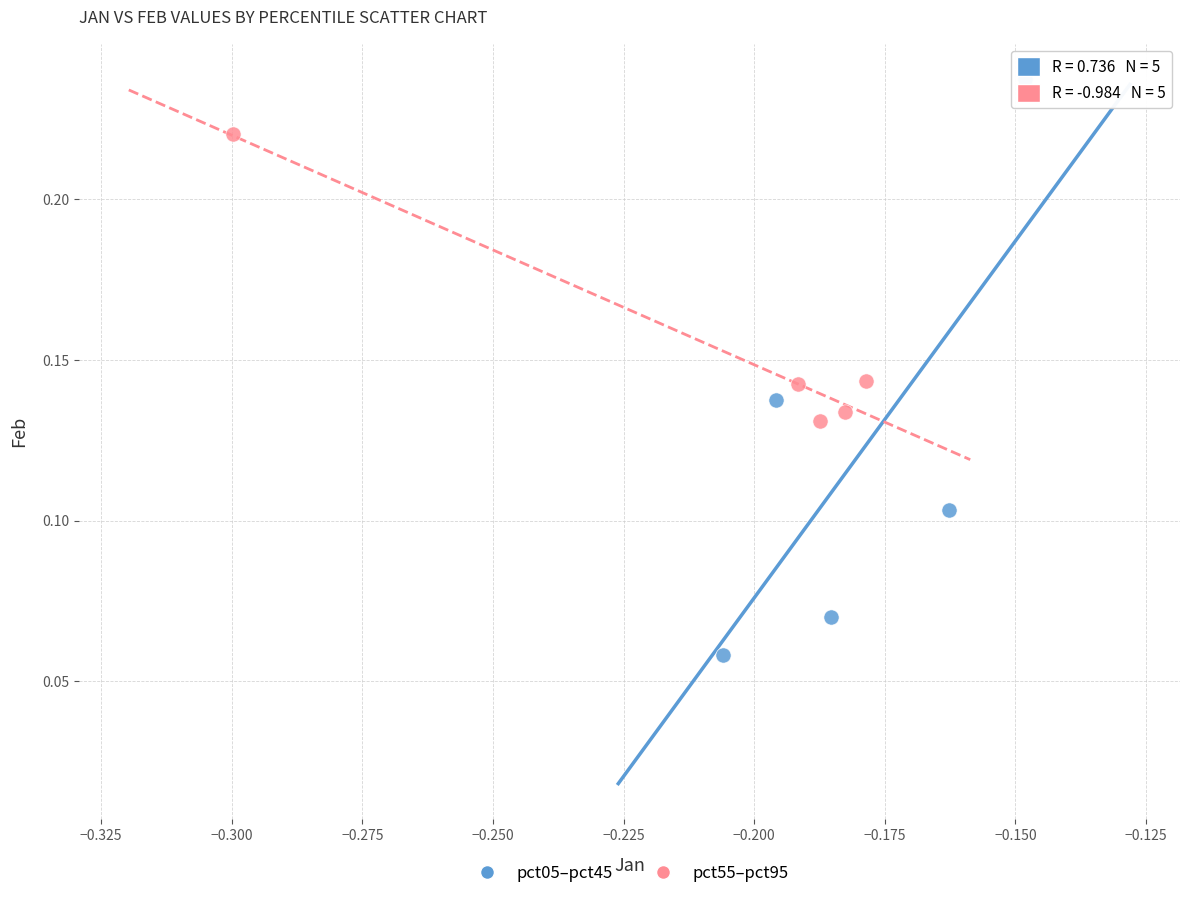

Which series reaches the minimum Y coordinate?

pct05–pct45